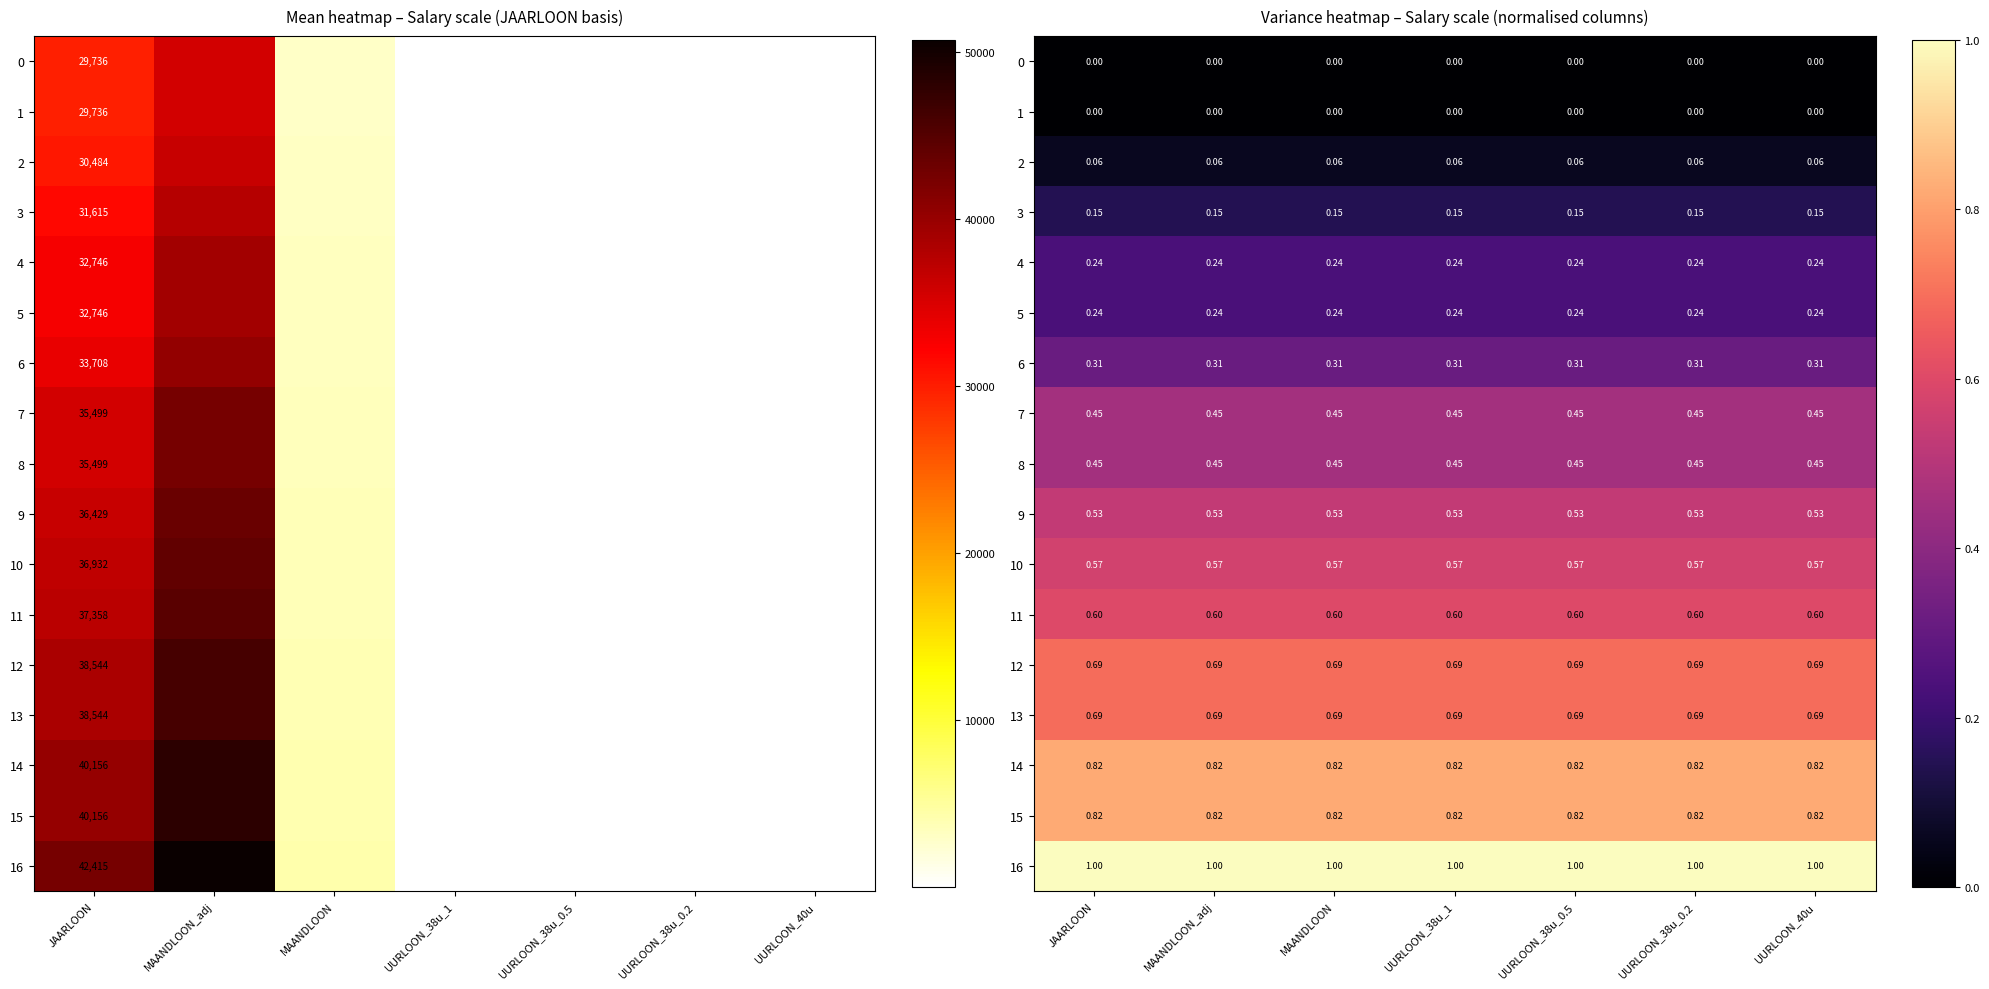

Is it true that 5 equals 0.3 at MAANDLOON_adj?

False